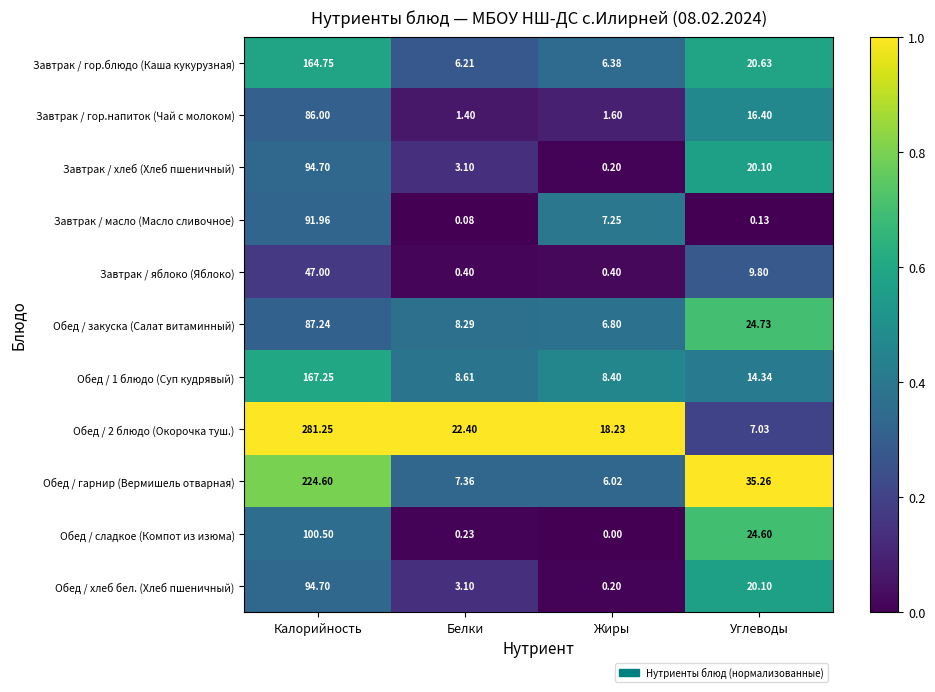

Which series changed the most between Жиры and Углеводы?

Обед / гарнир (Вермишель отварная)